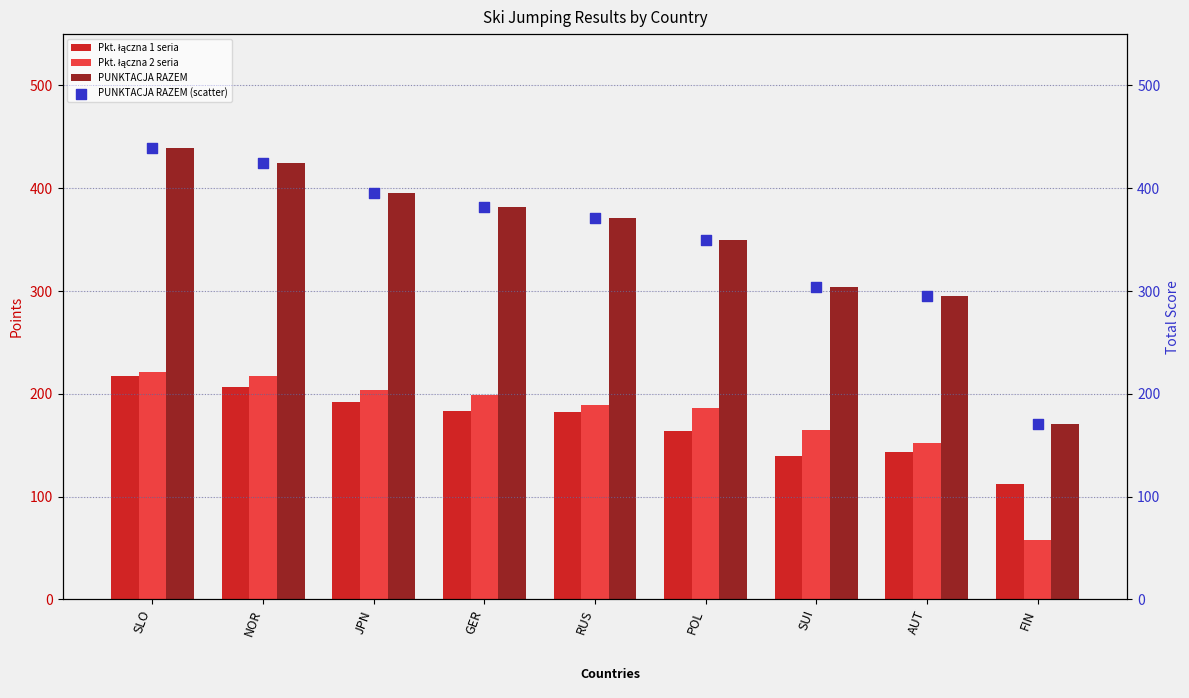

Which series has the largest Y range (max minus min)?

PUNKTACJA RAZEM